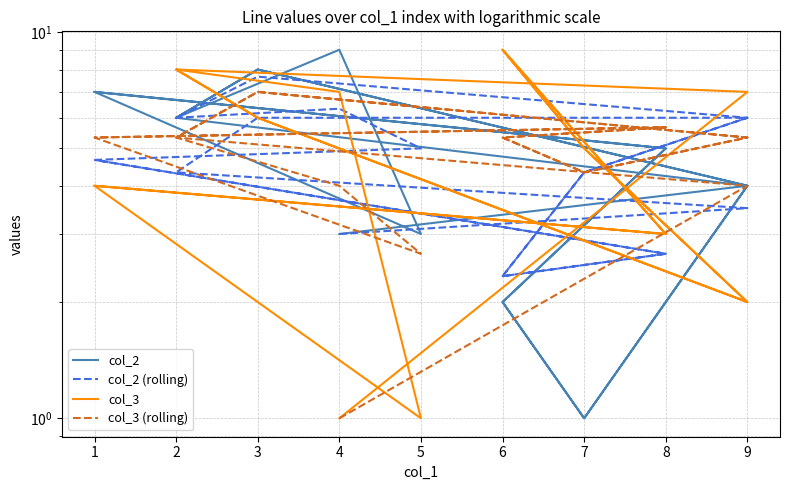

Between which two adjacent categories do col_3 and col_3 (rolling) first intersect?

2 and 3